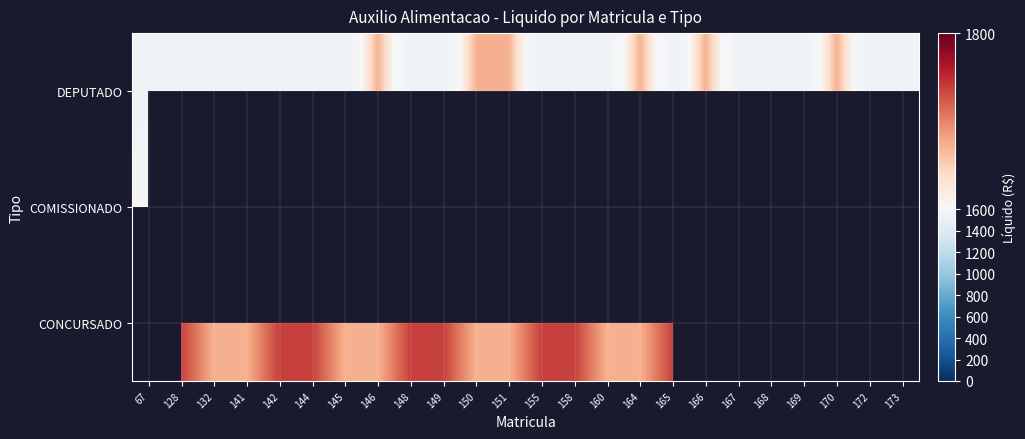

At 164, list the series in order from smallest to largest.

DEPUTADO, COMISSIONADO, CONCURSADO